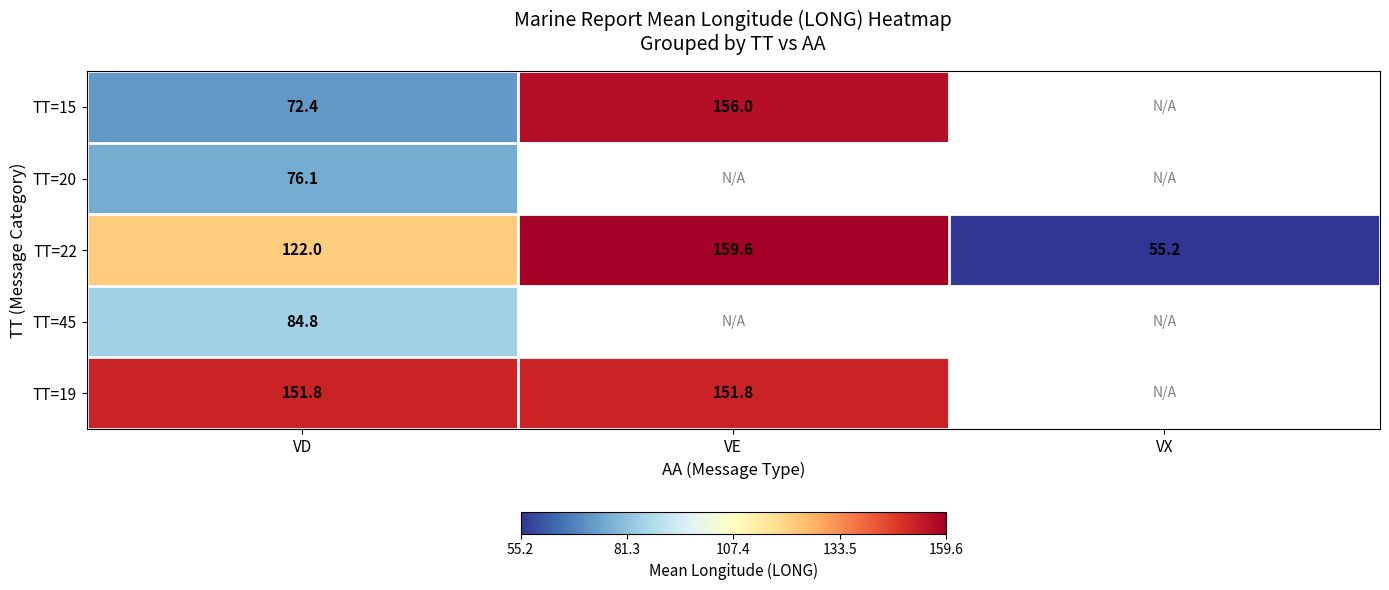

True or false: TT=15 has a value of 212.6 at VE.

False